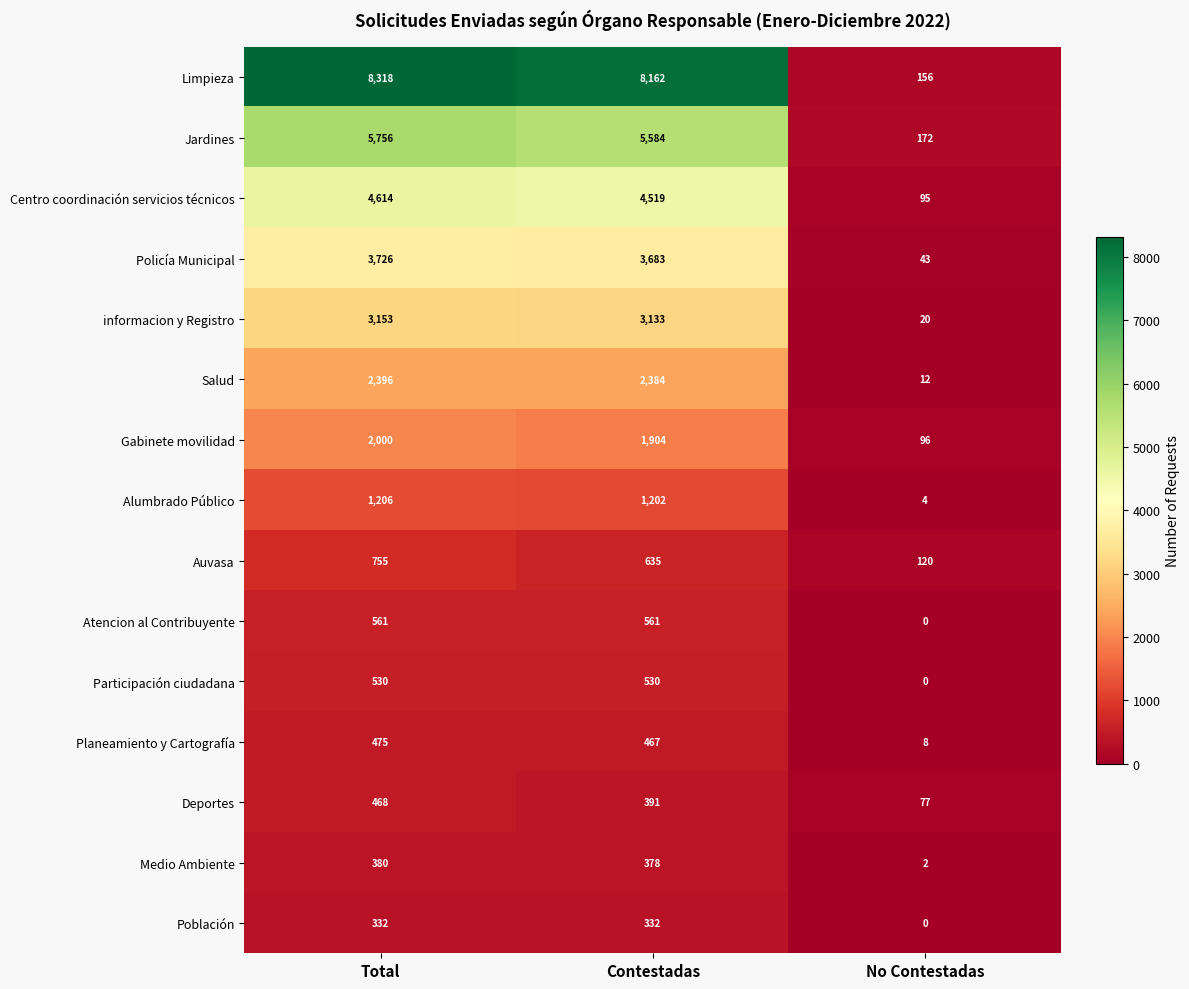

At which label is Auvasa closest to 437?

Contestadas